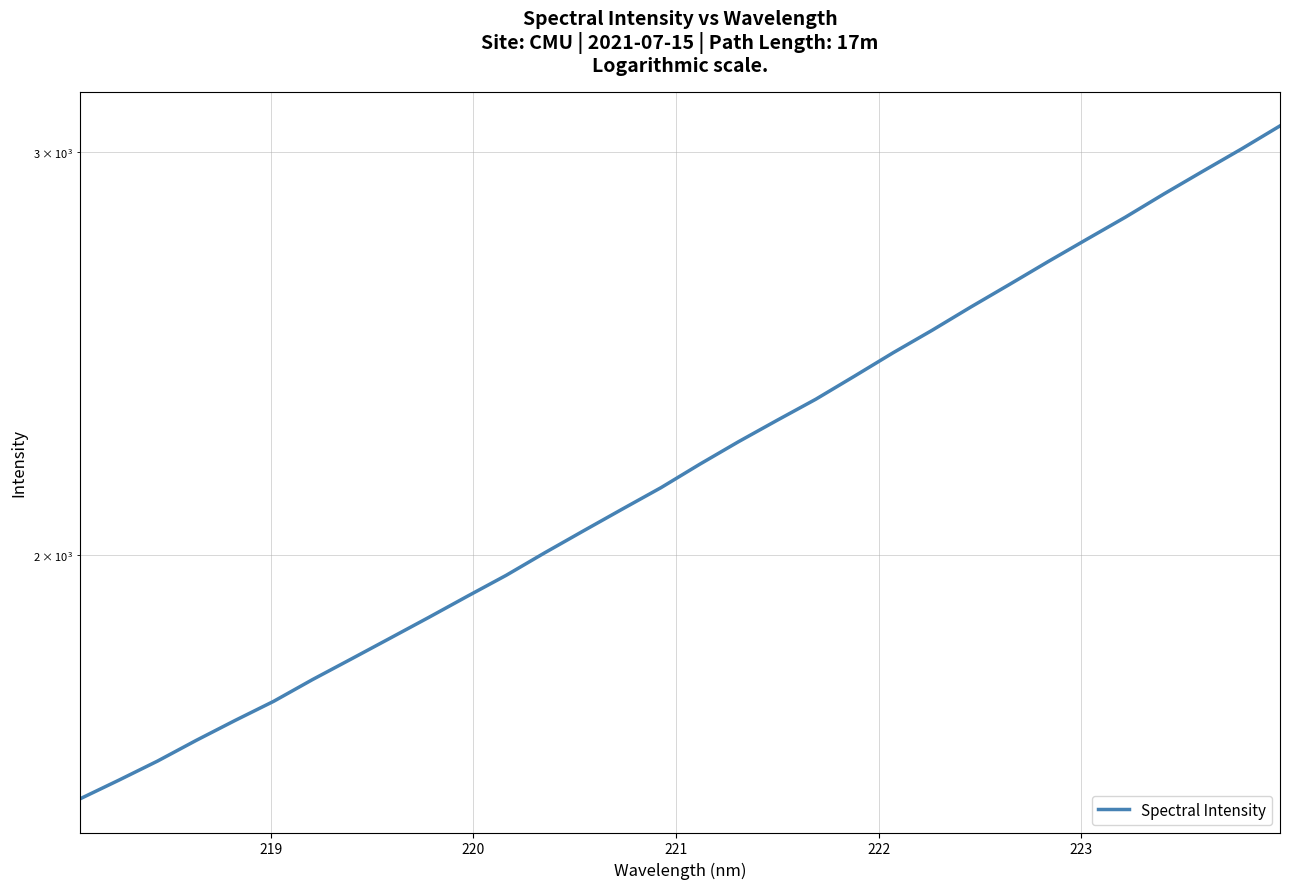

The value at 27 is 618.4. True or false?

False